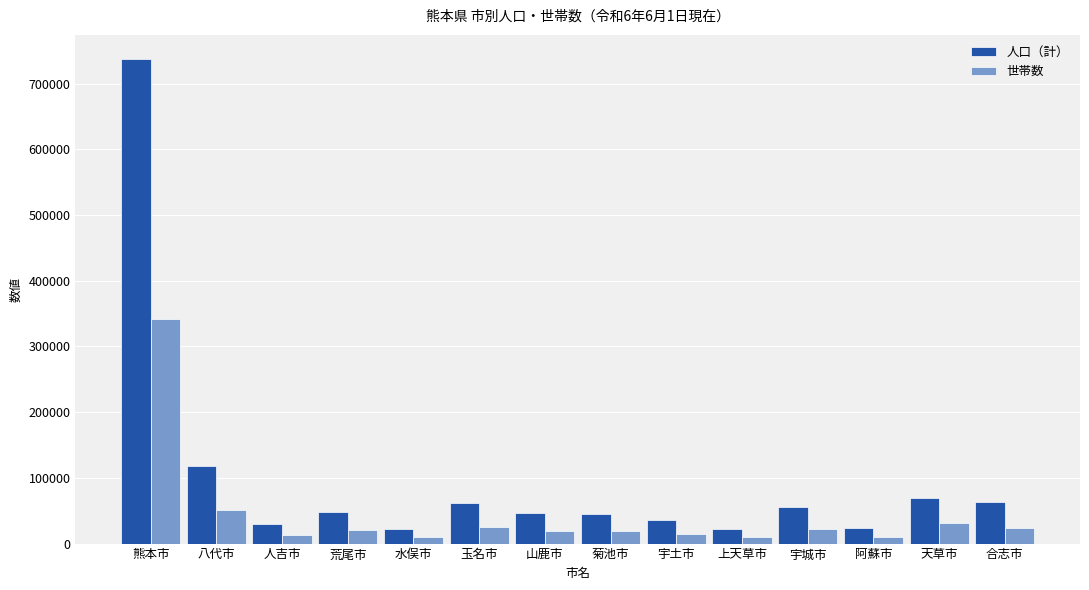

Are the bars horizontal?

No